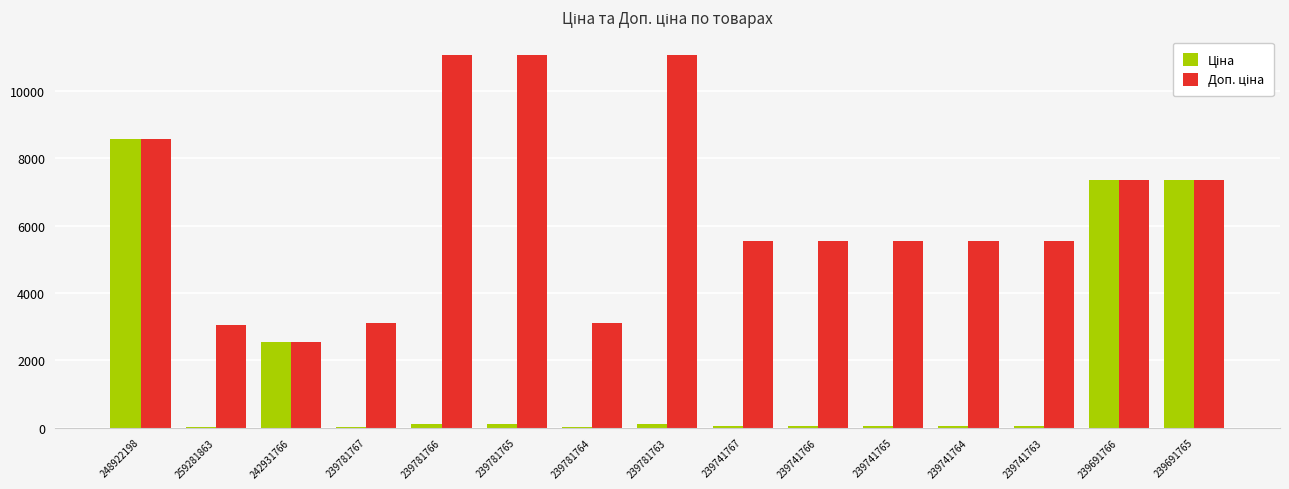

What is the maximum value shown in the chart?

11055.0